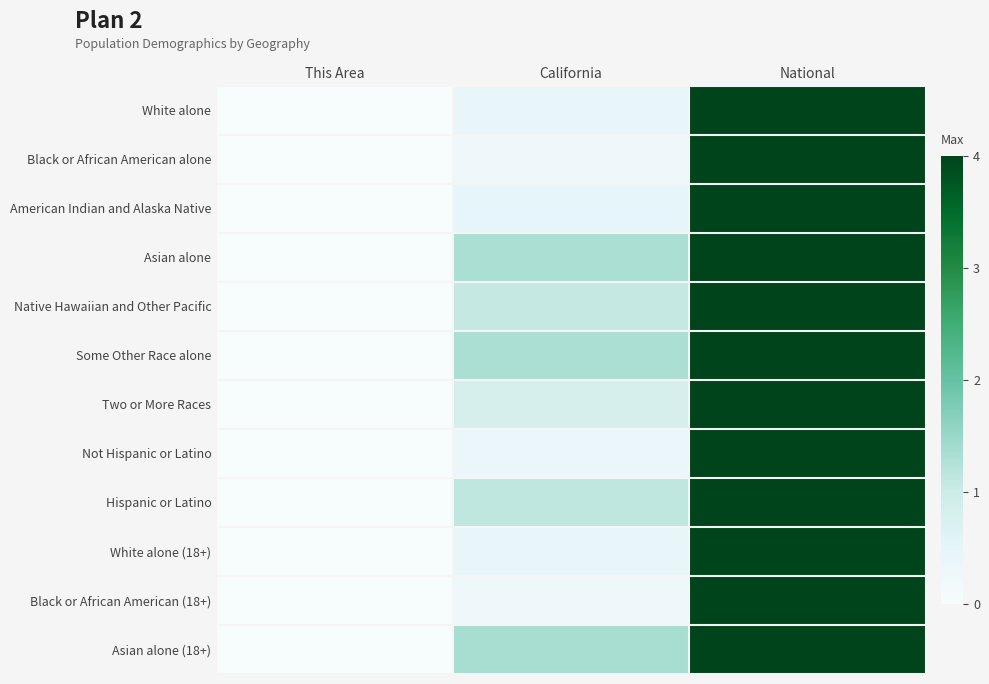

Reading right to left, extract all data points from this chart.

White alone: National=4.0	California=0.4	This Area=0.0
Black or African American alone: National=4.0	California=0.2	This Area=0.0
American Indian and Alaska Native: National=4.0	California=0.5	This Area=0.0
Asian alone: National=4.0	California=1.3	This Area=0.0
Native Hawaiian and Other Pacific: National=4.0	California=1.1	This Area=0.0
Some Other Race alone: National=4.0	California=1.3	This Area=0.0
Two or More Races: National=4.0	California=0.8	This Area=0.0
Not Hispanic or Latino: National=4.0	California=0.4	This Area=0.0
Hispanic or Latino: National=4.0	California=1.1	This Area=0.0
White alone (18+): National=4.0	California=0.4	This Area=0.0
Black or African American (18+): National=4.0	California=0.2	This Area=0.0
Asian alone (18+): National=4.0	California=1.4	This Area=0.0